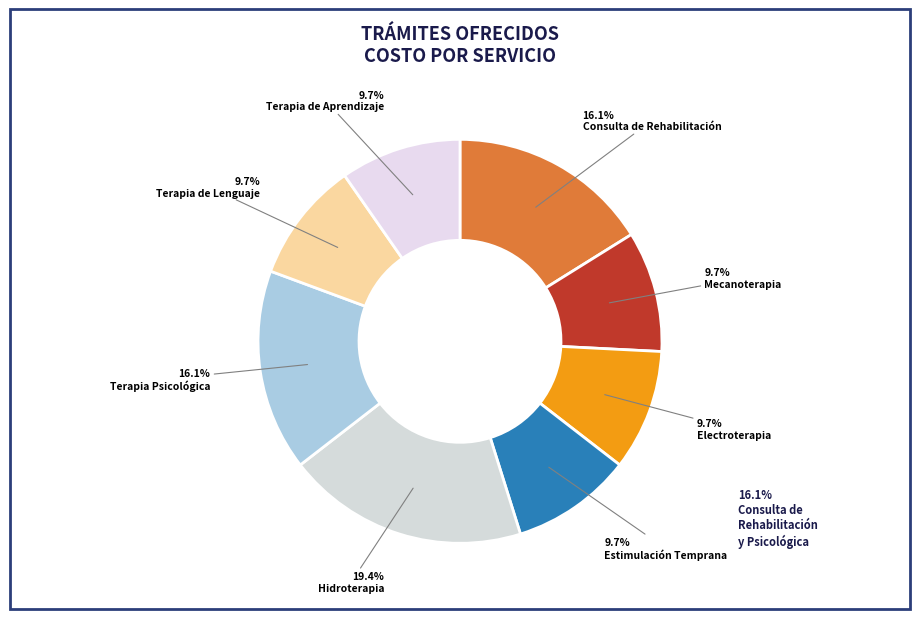

To the nearest percent, what is the combined percentage of Terapia Psicológica and Electroterapia?

26%